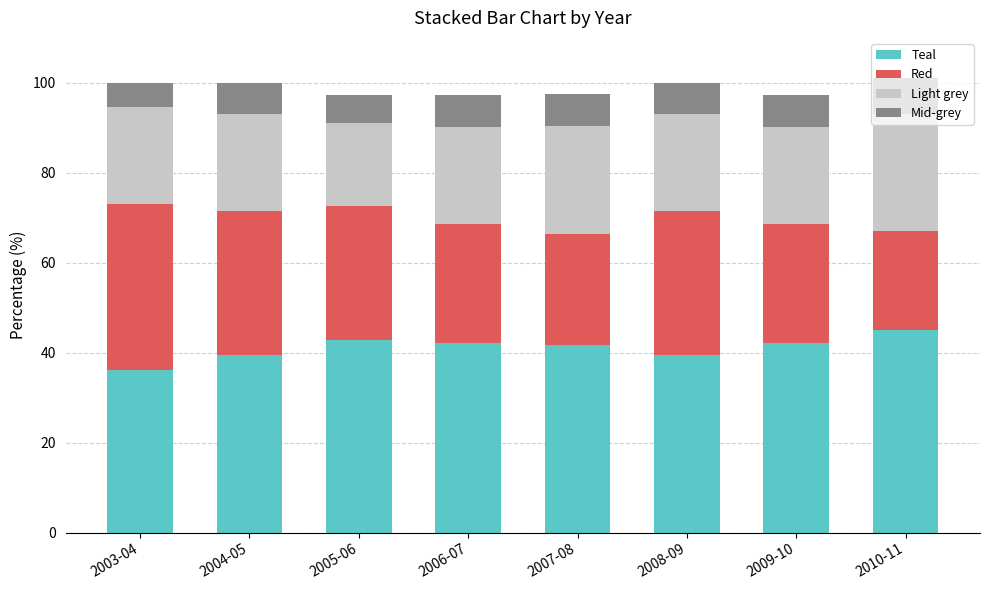

What is the total value across all series at 2009-10?

97.3